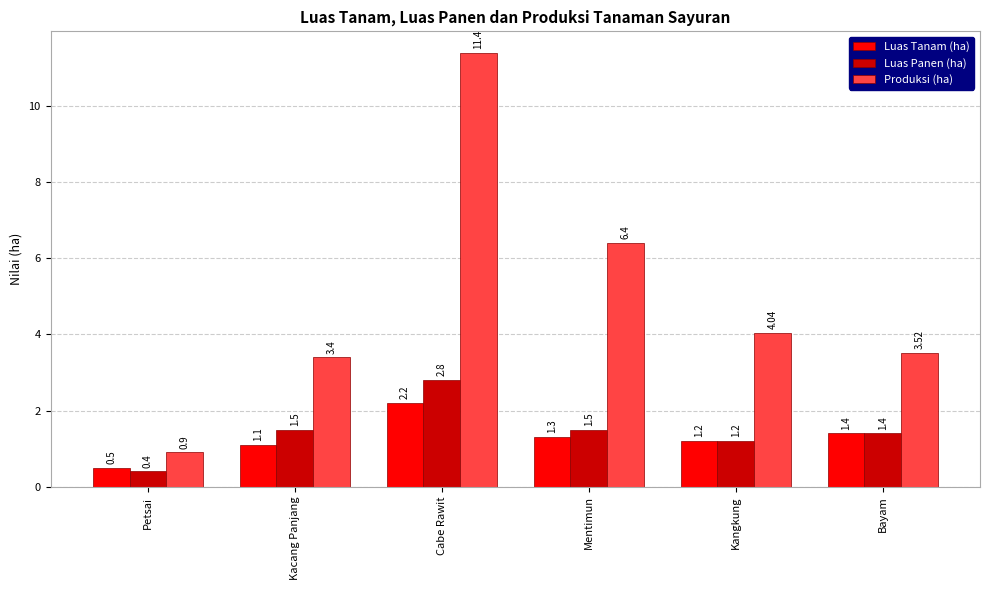

Is the value of Produksi (ha) at Bayam greater than the value of Luas Tanam (ha) at Kangkung?

Yes